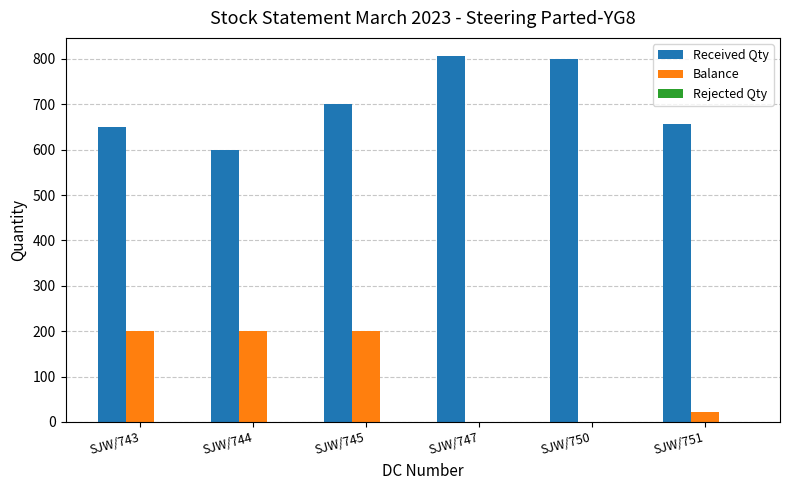

The value of Balance at SJW/745 is 200. True or false?

True